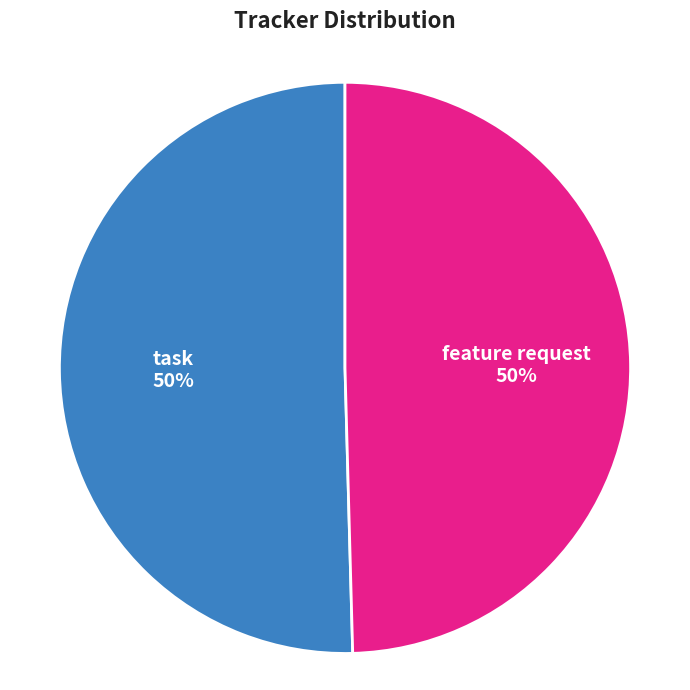

Is the sum of task and feature request greater than half?

Yes